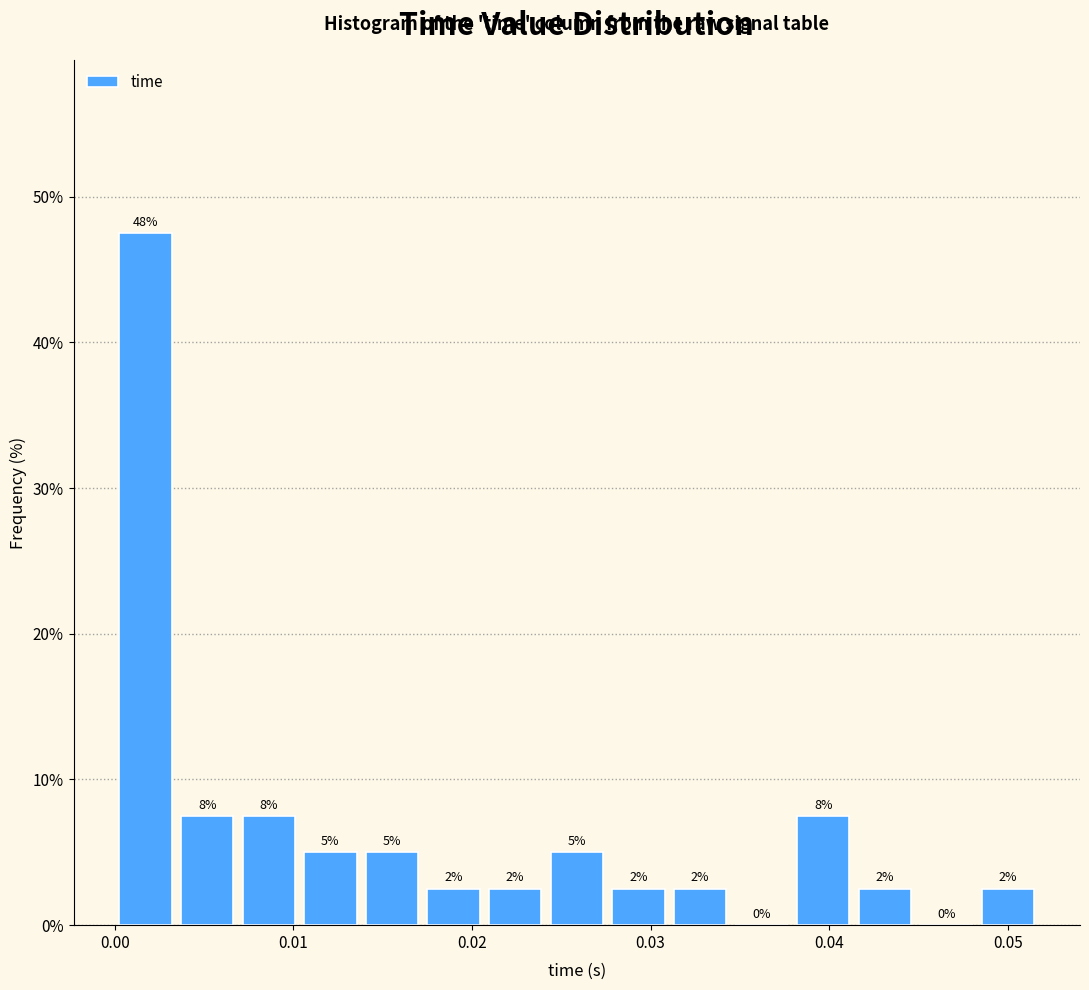

Around what value on the x-axis is the tallest bar? Give the approximate position of its centre, as read against the axis.

0.002